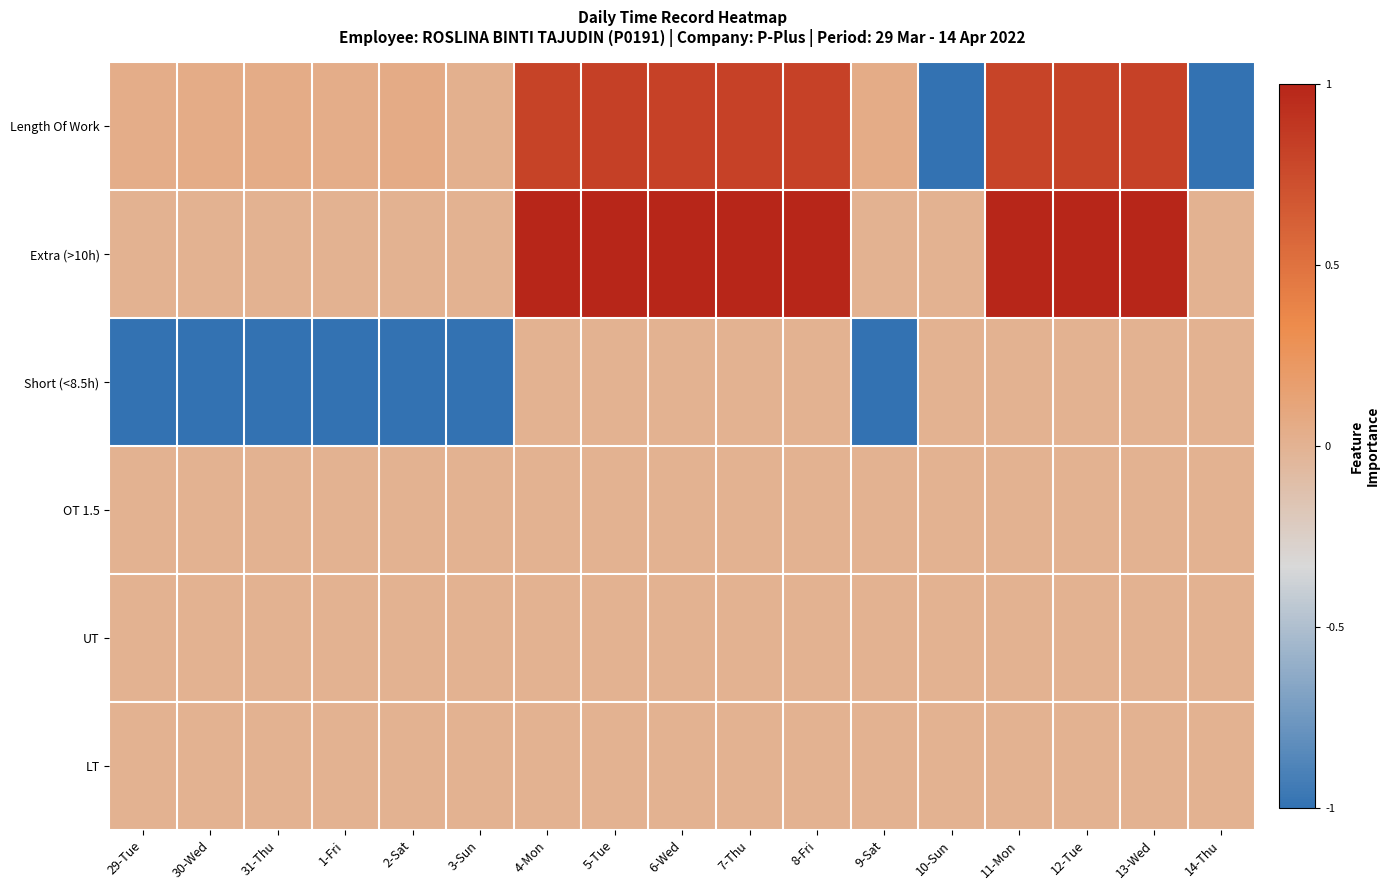

At which category is the sum across all series the highest?

5-Tue